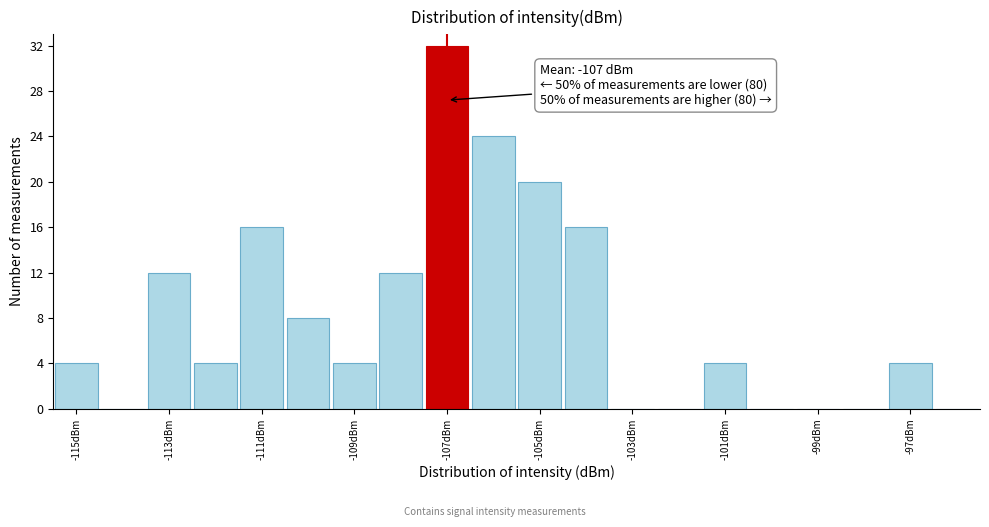

Which range on the x-axis has the tallest bar?

-107.5 to -106.5